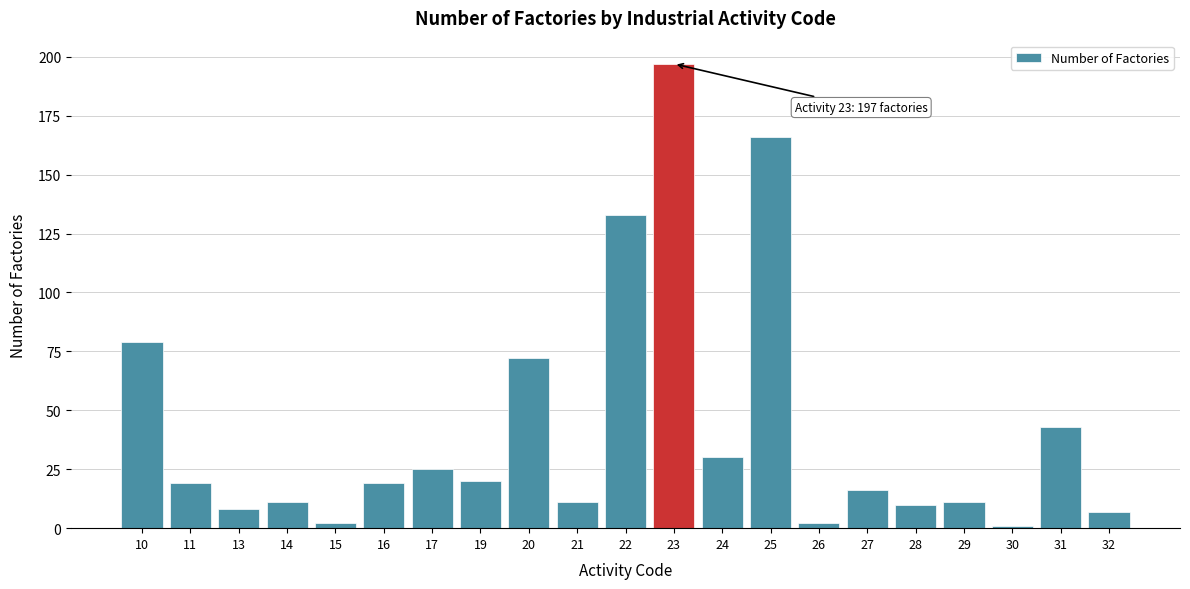

Reading left to right, extract all data points from this chart.

79	19	8	11	2	19	25	20	72	11	133	197	30	166	2	16	10	11	1	43	7